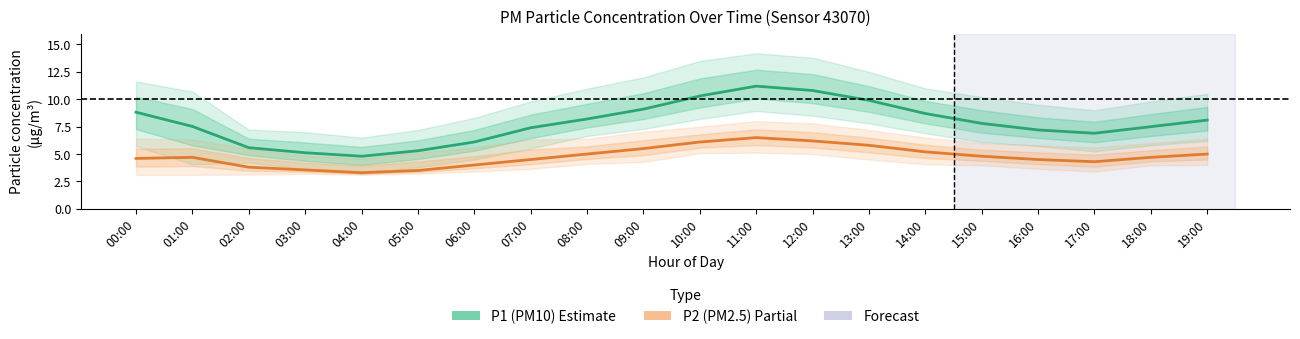

Count the number of data series in this chart.

2